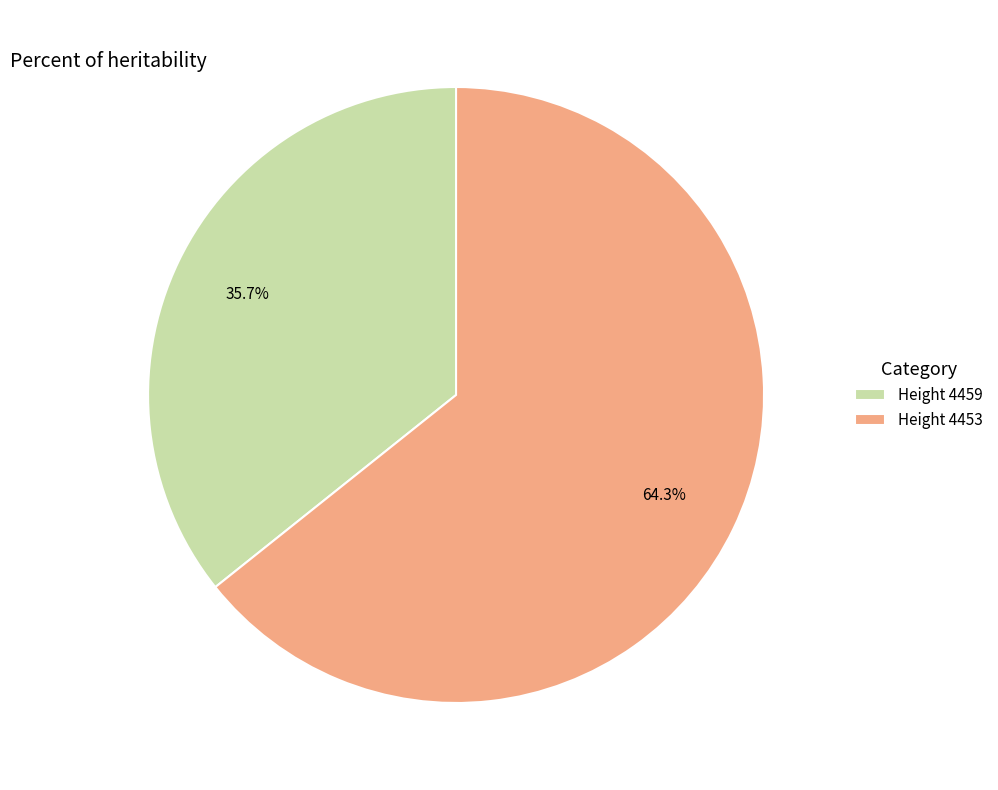

Do Height 4459 and Height 4453 together represent more than half of the pie?

Yes